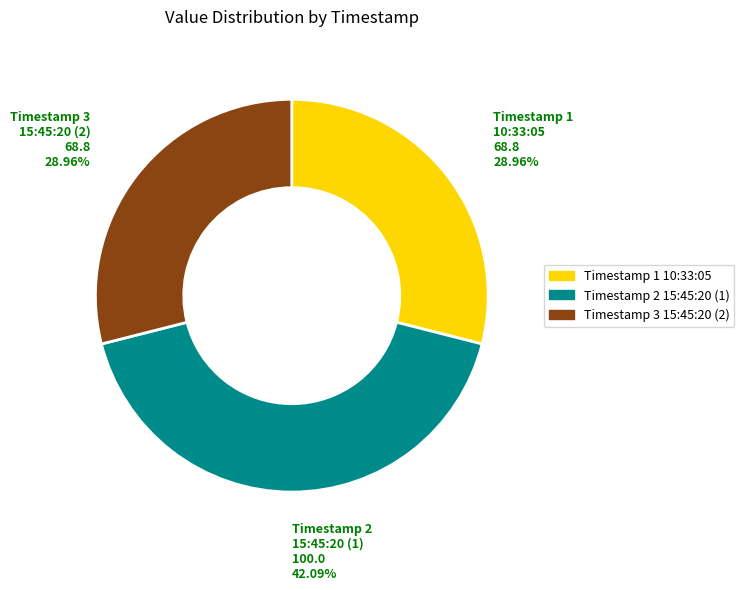

Does any single category account for the majority?

No